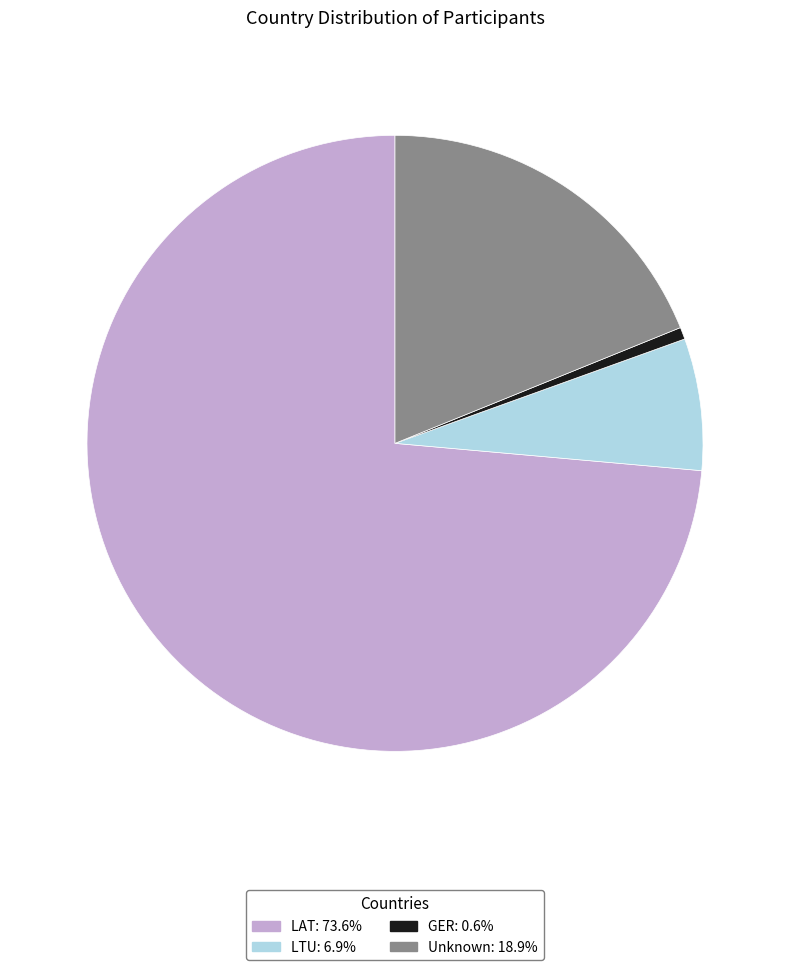

Is there a majority slice in this chart?

Yes